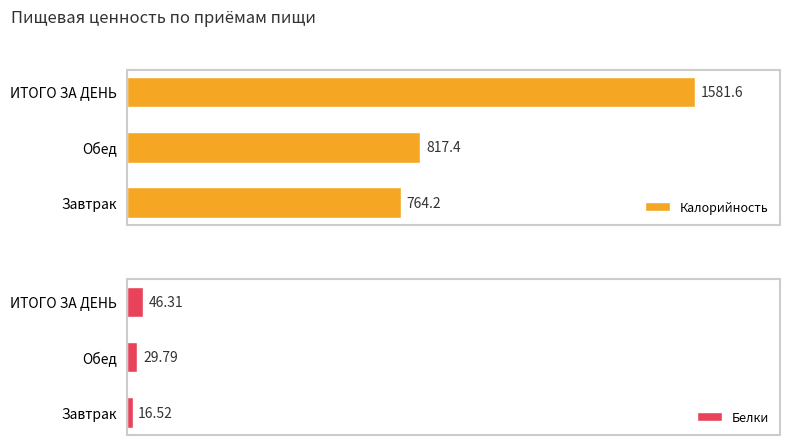

Rank the categories by Белки value from lowest to highest.

Завтрак, Обед, ИТОГО ЗА ДЕНЬ